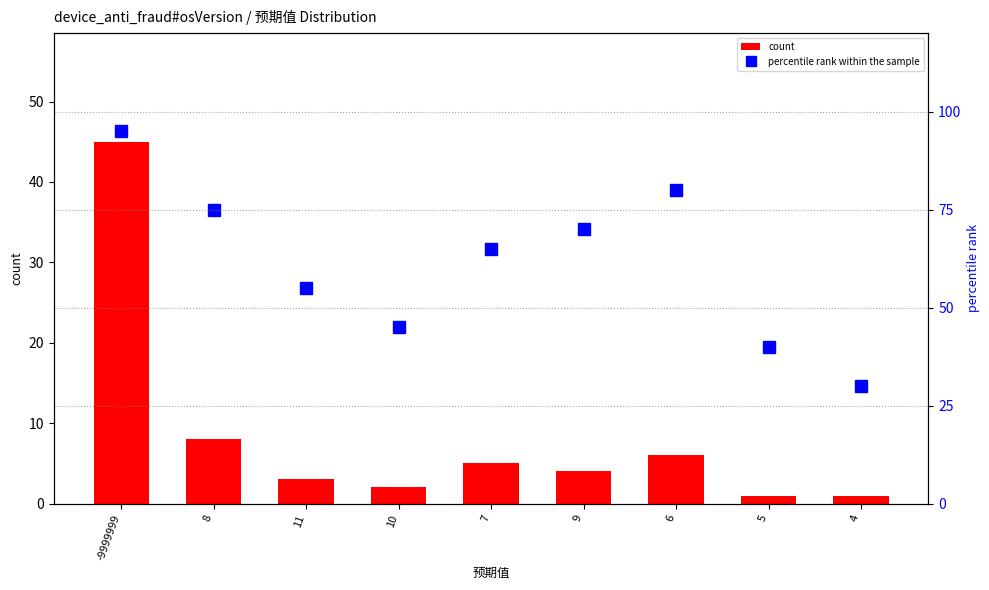

List the series in order of their overall mean, highest first.

percentile rank within the sample, count